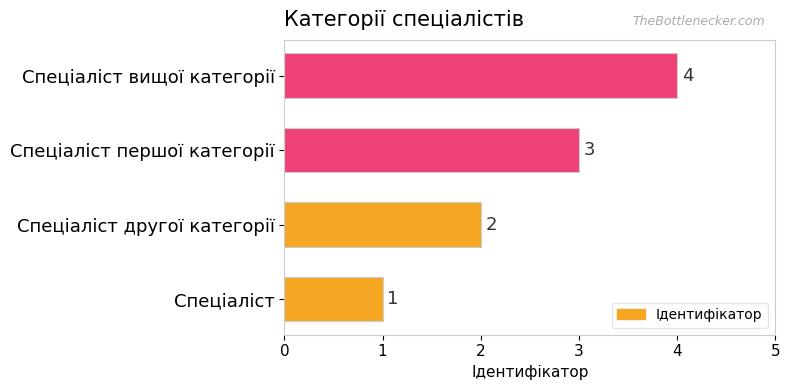

List the labels in order of value, smallest first.

Спеціаліст, Спеціаліст другої категорії, Спеціаліст першої категорії, Спеціаліст вищої категорії